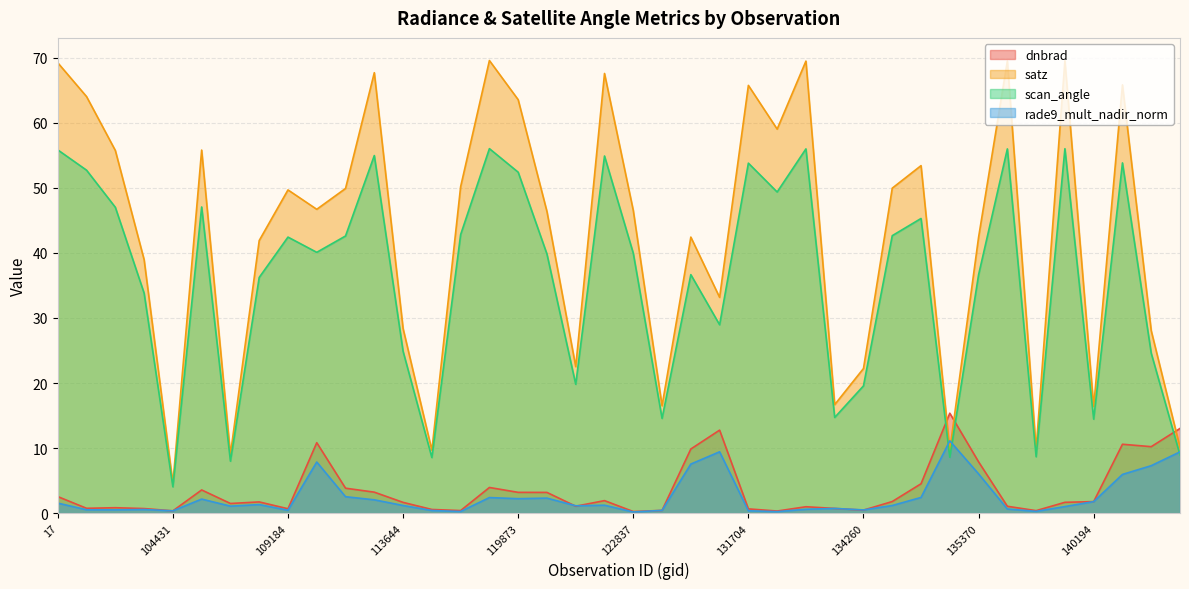

How many lines are shown in the chart?

4